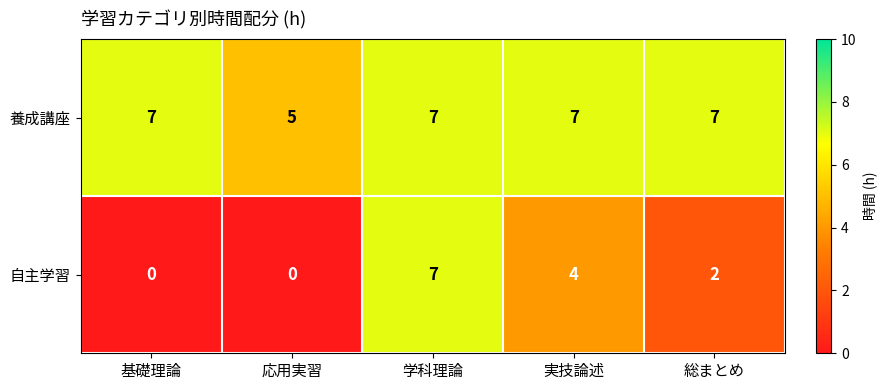

What is the lowest value of the 養成講座 series?

5